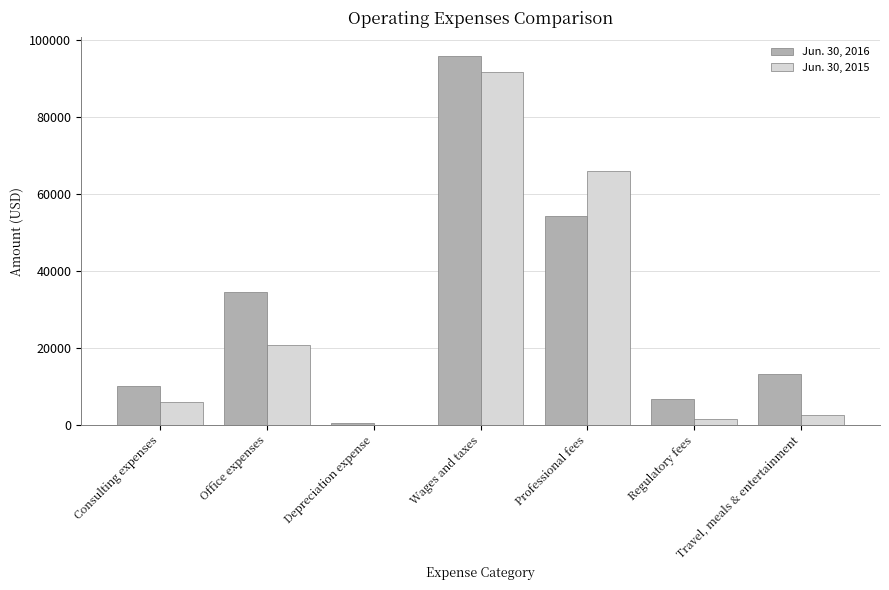

Where does the Jun. 30, 2016 series first go above 13205?

Office expenses